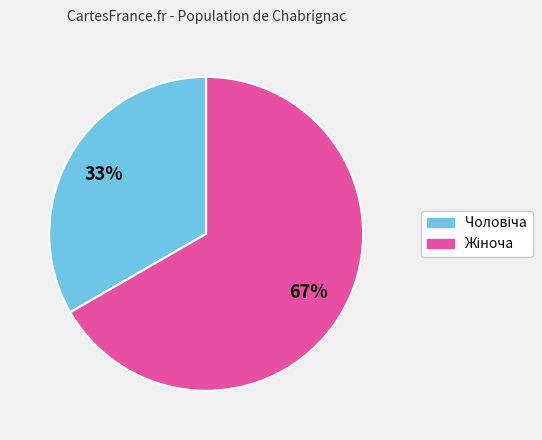

Is there any slice that represents more than half of the pie?

Yes